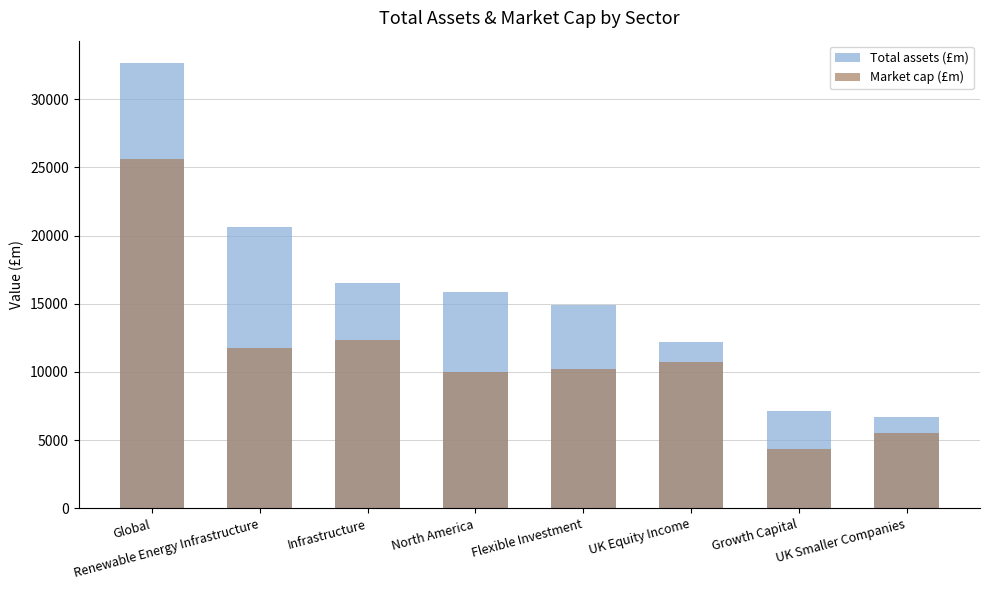

Reading right to left, transcribe all the data shown in this chart.

Total assets (£m): UK Smaller Companies=6722.9	Growth Capital=7168.1	UK Equity Income=12210.3	Flexible Investment=14939.9	North America=15862.9	Infrastructure=16530.2	Renewable Energy Infrastructure=20590.2	Global=32648.4
Market cap (£m): UK Smaller Companies=5526.6	Growth Capital=4387.9	UK Equity Income=10763.4	Flexible Investment=10225.8	North America=9976.2	Infrastructure=12349.5	Renewable Energy Infrastructure=11764.4	Global=25608.9